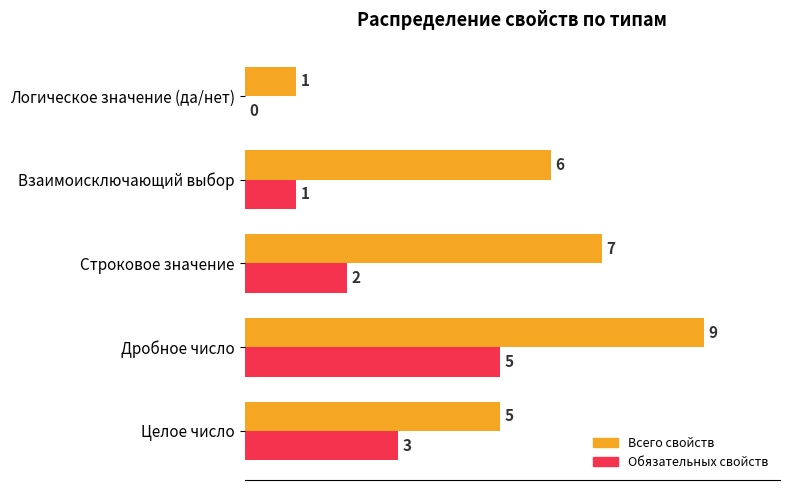

What is the greatest value displayed?

9